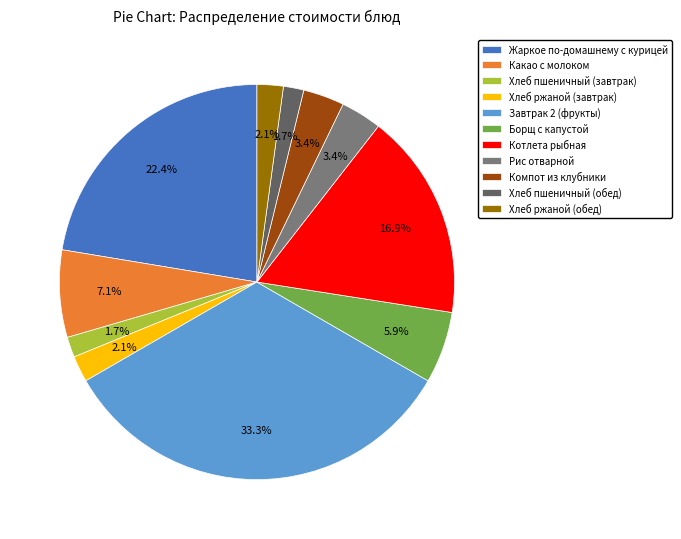

What is the largest slice in the pie chart?

Завтрак 2 (фрукты)